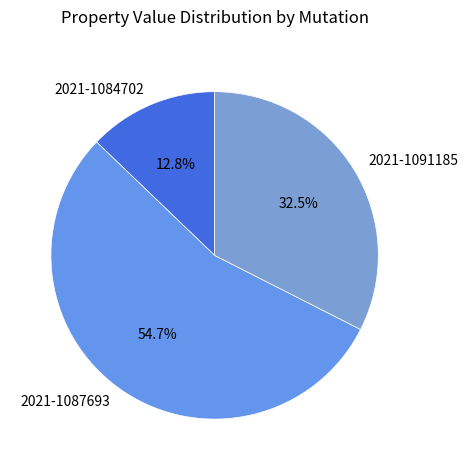

Rank the categories by value from highest to lowest.

2021-1087693, 2021-1091185, 2021-1084702